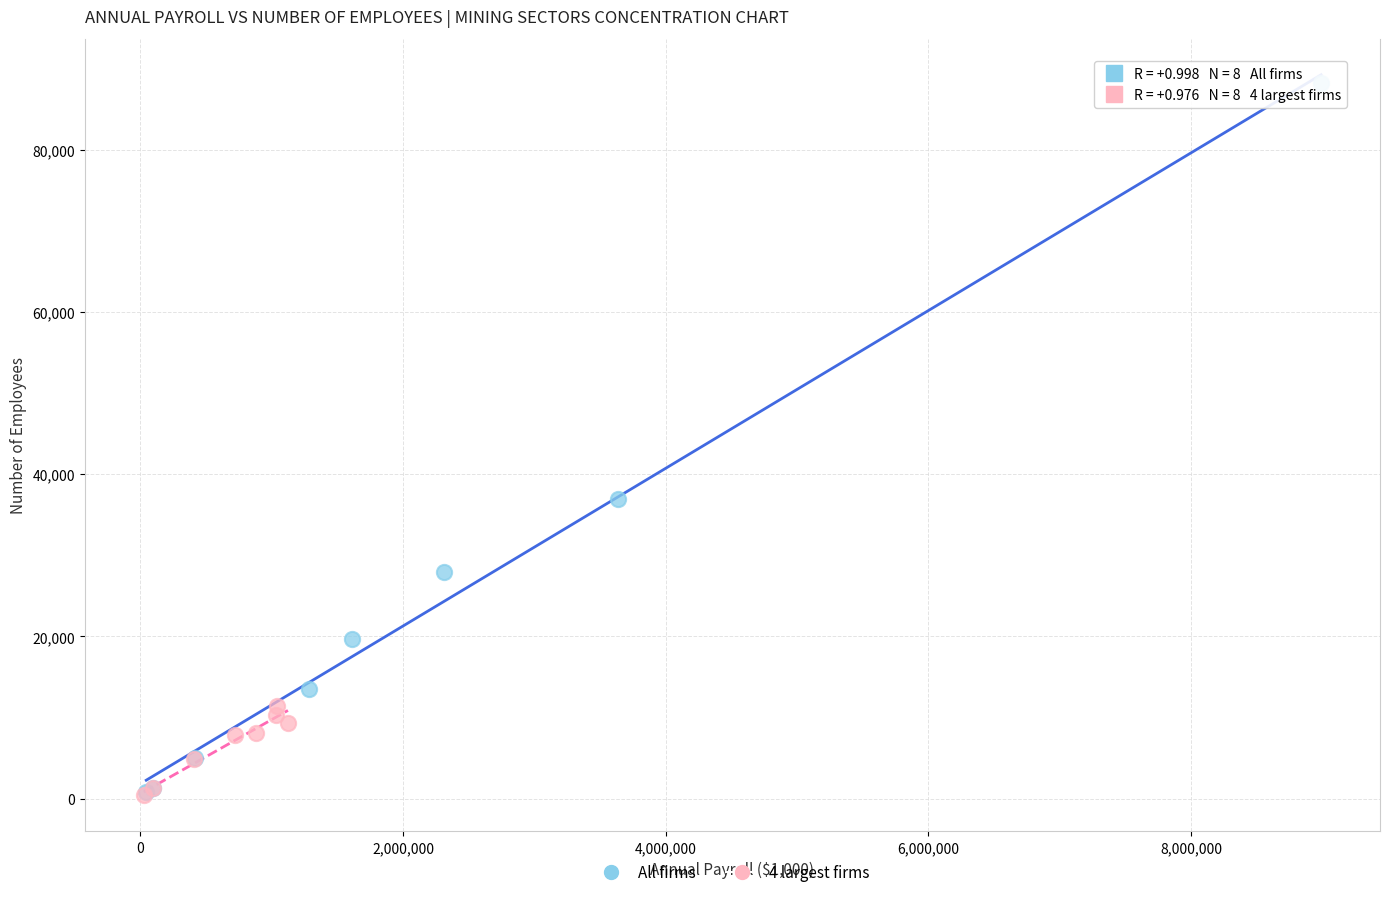

Which series contains the highest Y value?

All firms